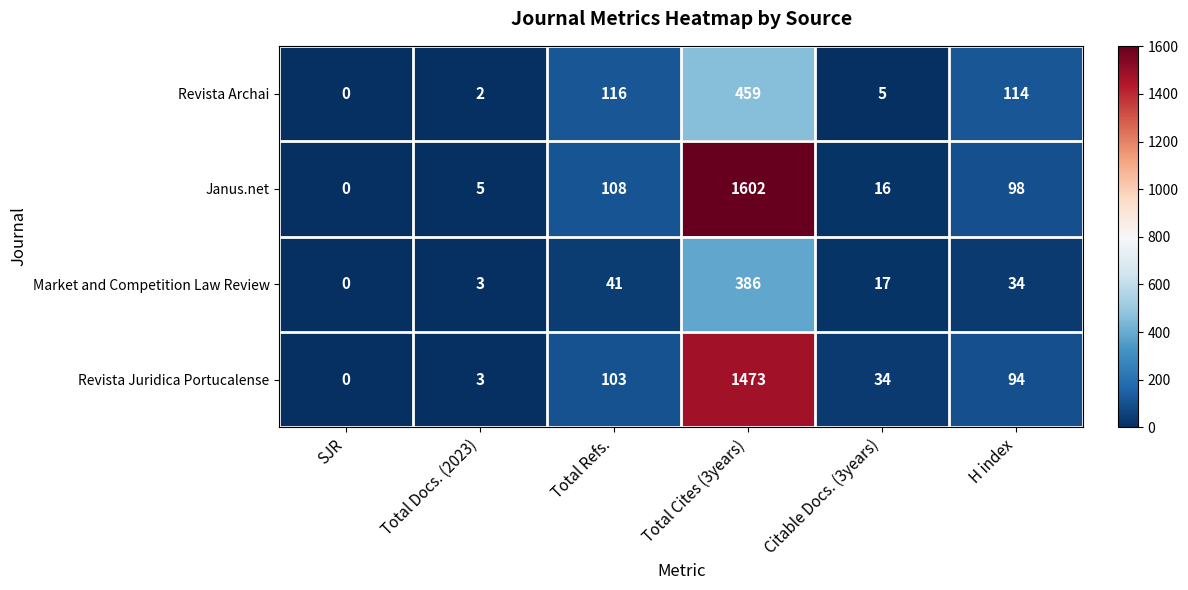

List the series in order of their peak value, highest first.

Janus.net, Revista Juridica Portucalense, Revista Archai, Market and Competition Law Review